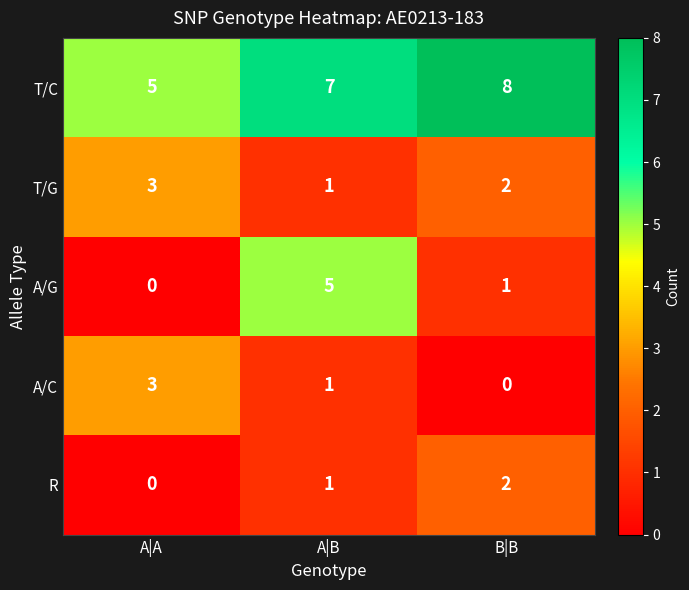

The R series shows 0 at A|A. True or false?

True